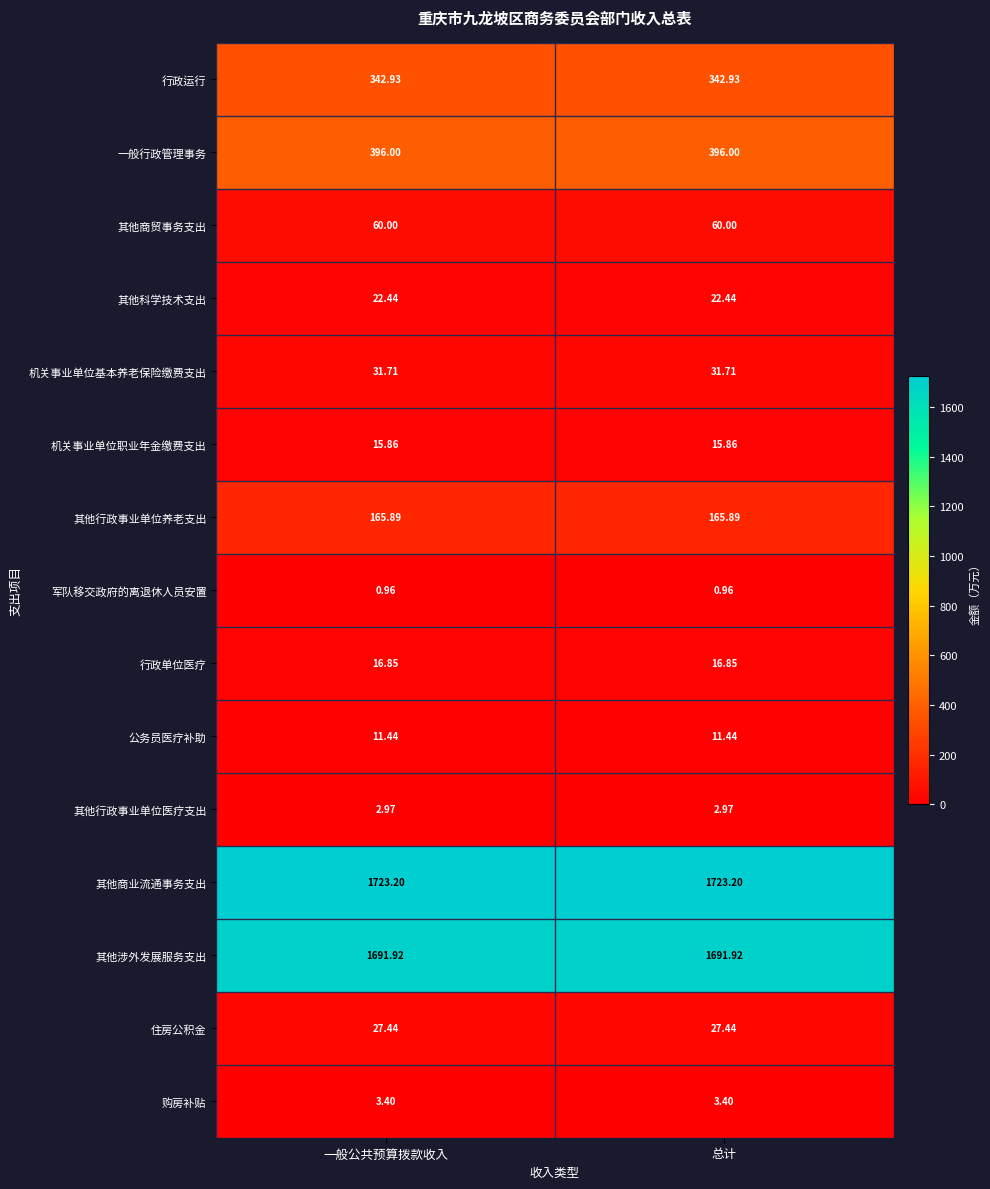

Rank the series by their maximum value, from lowest to highest.

军队移交政府的离退休人员安置, 其他行政事业单位医疗支出, 购房补贴, 公务员医疗补助, 机关事业单位职业年金缴费支出, 行政单位医疗, 其他科学技术支出, 住房公积金, 机关事业单位基本养老保险缴费支出, 其他商贸事务支出, 其他行政事业单位养老支出, 行政运行, 一般行政管理事务, 其他涉外发展服务支出, 其他商业流通事务支出